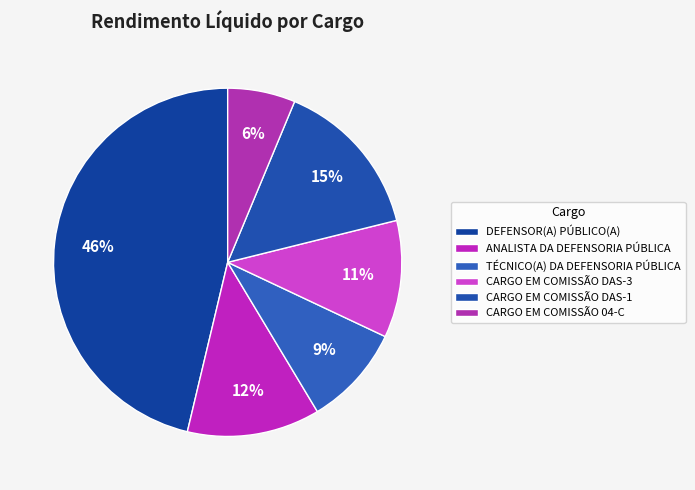

Count the number of slices in the pie.

6